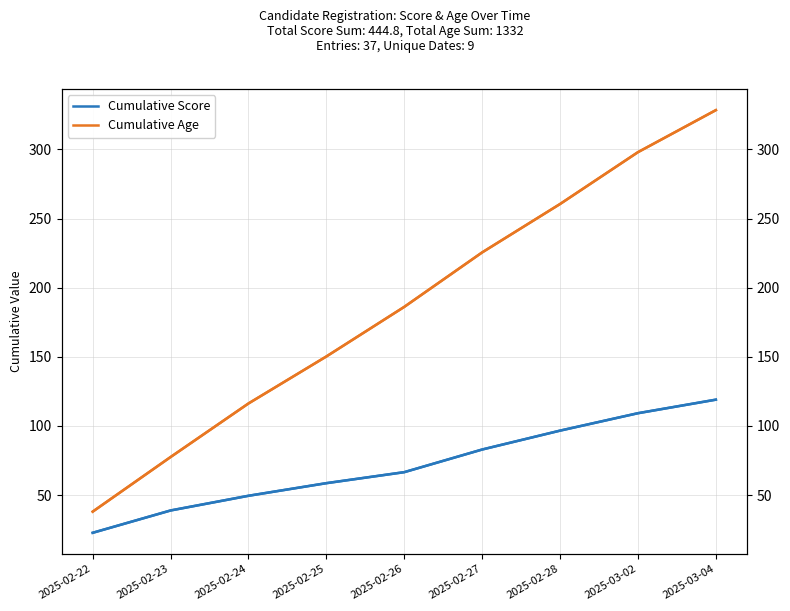

How many values in the Cumulative Age series are below 186?

4